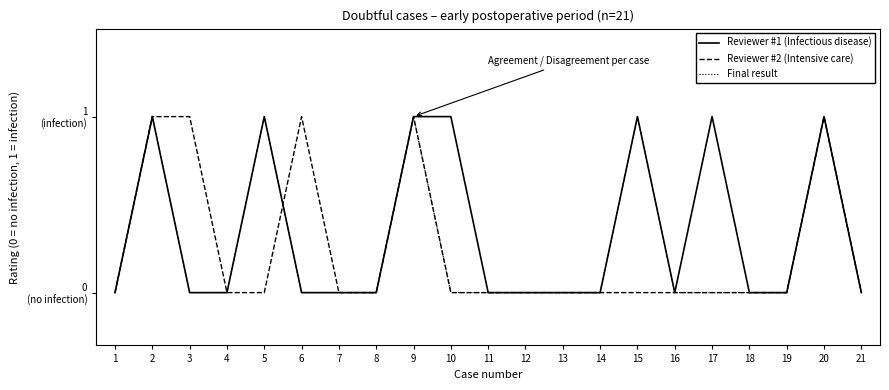

What are all the series names shown in the legend?

Reviewer #1 (Infectious disease), Reviewer #2 (Intensive care), Final result